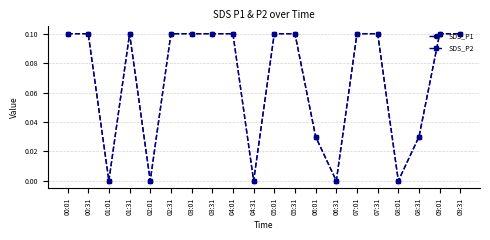

What is the approximate value of SDS_P2 at 03:31?

0.1